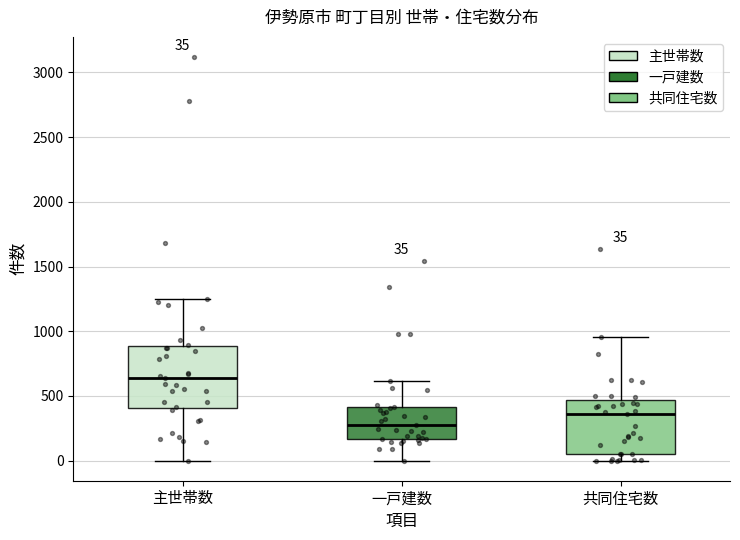

Which box's median line is the lowest?

一戸建数